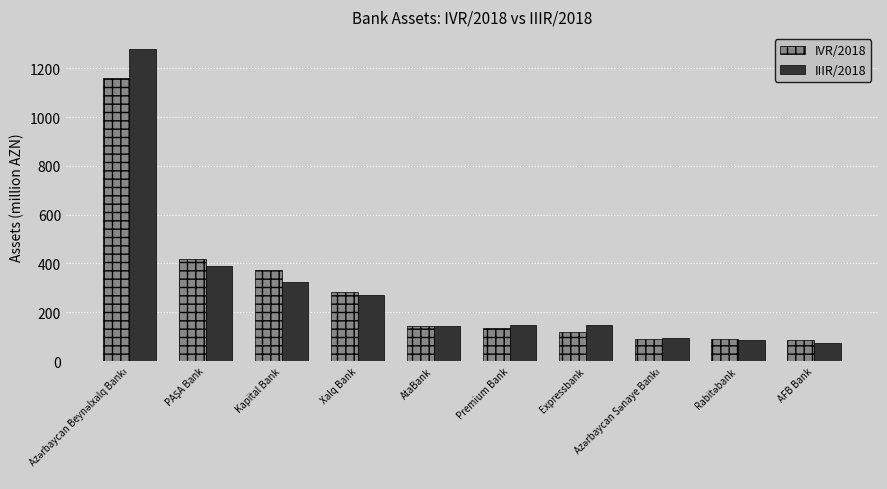

What position from the left is Xalq Bank?

4